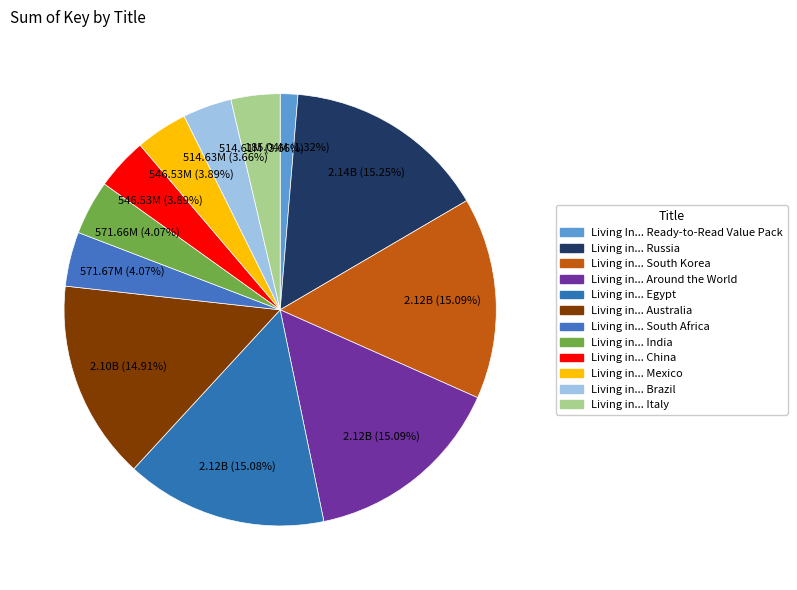

How many segments does this pie chart have?

12